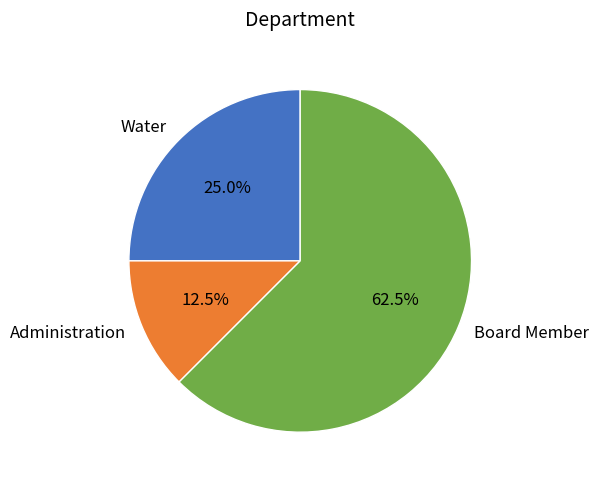

The Water slice represents 25% of the pie. True or false?

True